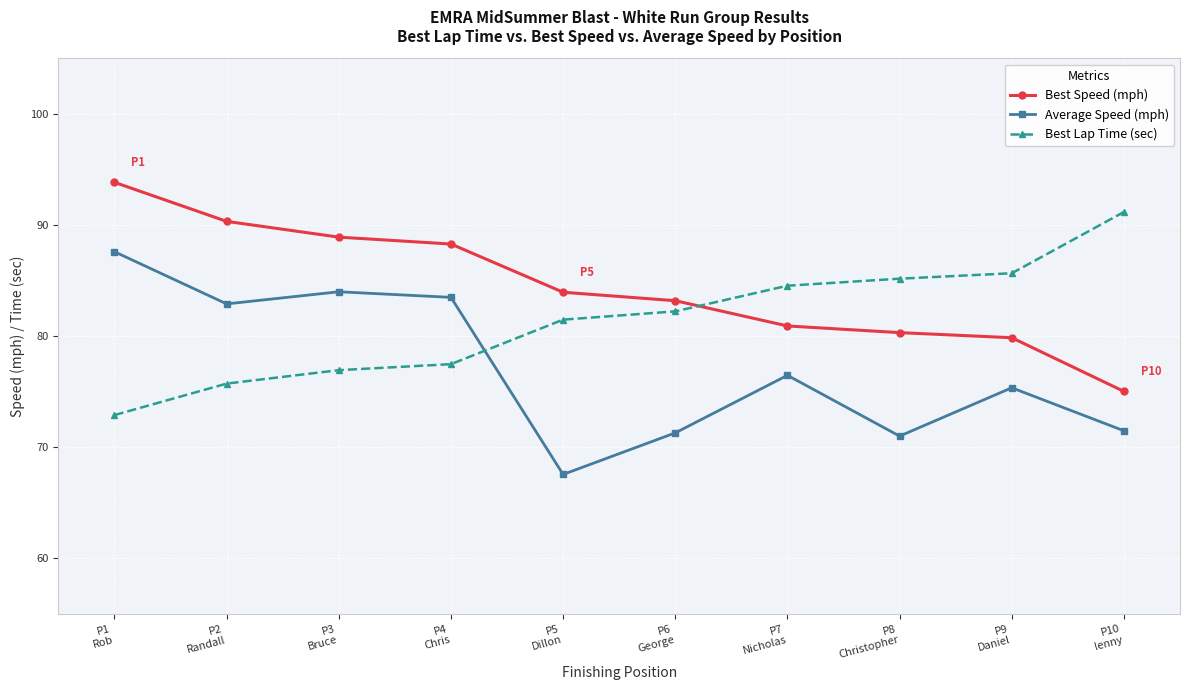

Rank the series by their maximum value, from lowest to highest.

Average Speed (mph), Best Lap Time (sec), Best Speed (mph)